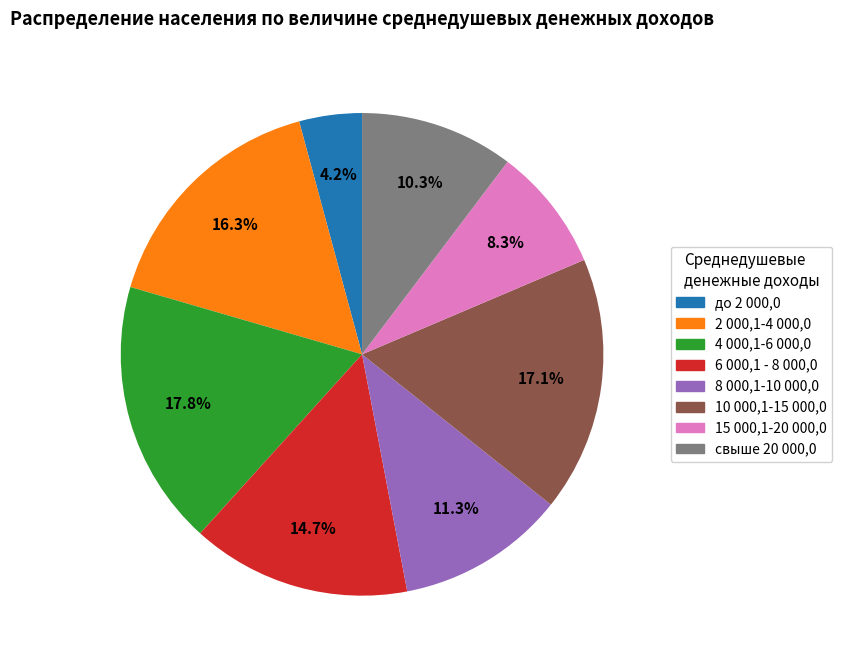

Which has a higher value, свыше 20 000,0 or 2 000,1-4 000,0?

2 000,1-4 000,0